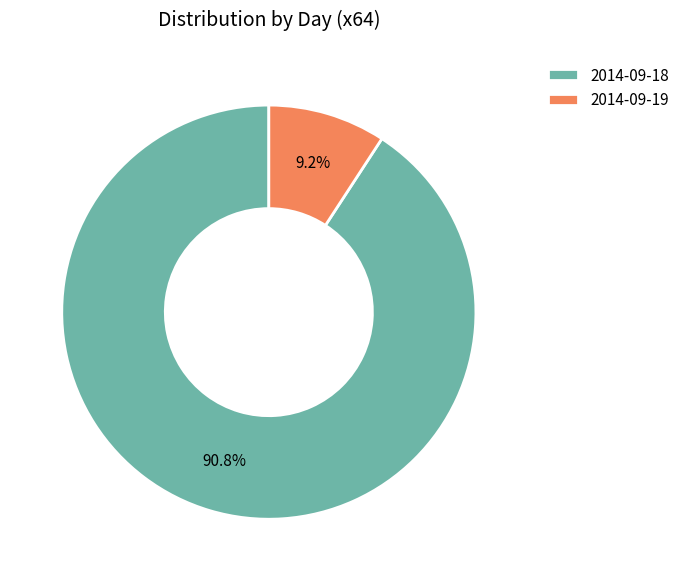

What is the largest slice in the pie chart?

2014-09-18